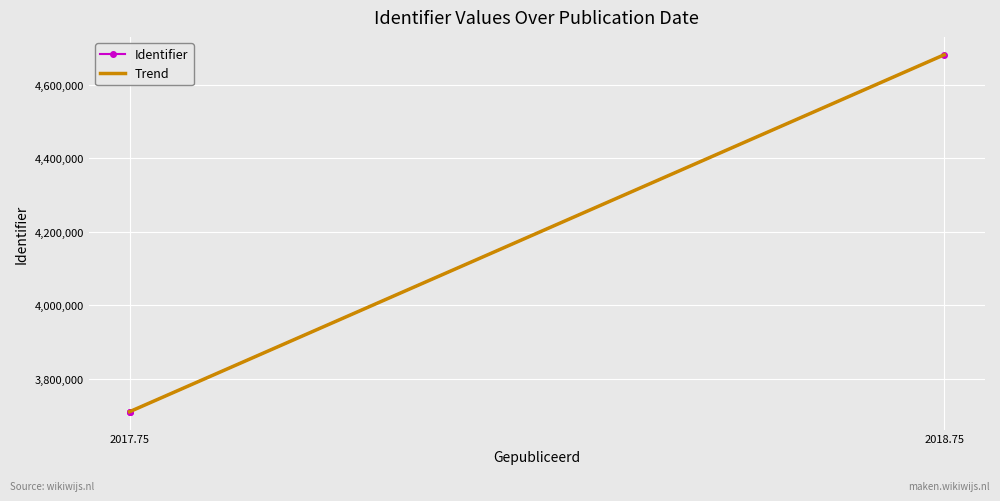

What is the difference between the maximum and second lowest values in the Trend series?

972276.3